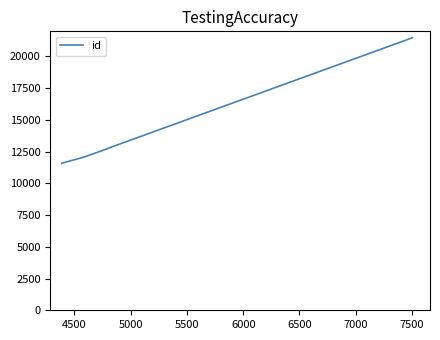

What is the value of the 8th point from the left?

21480